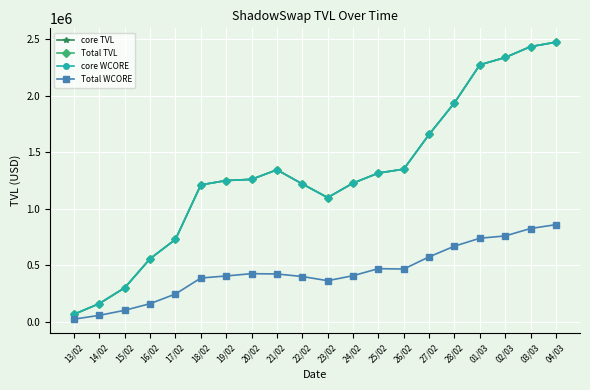

Which category has the highest value in the core WCORE series?

04/03